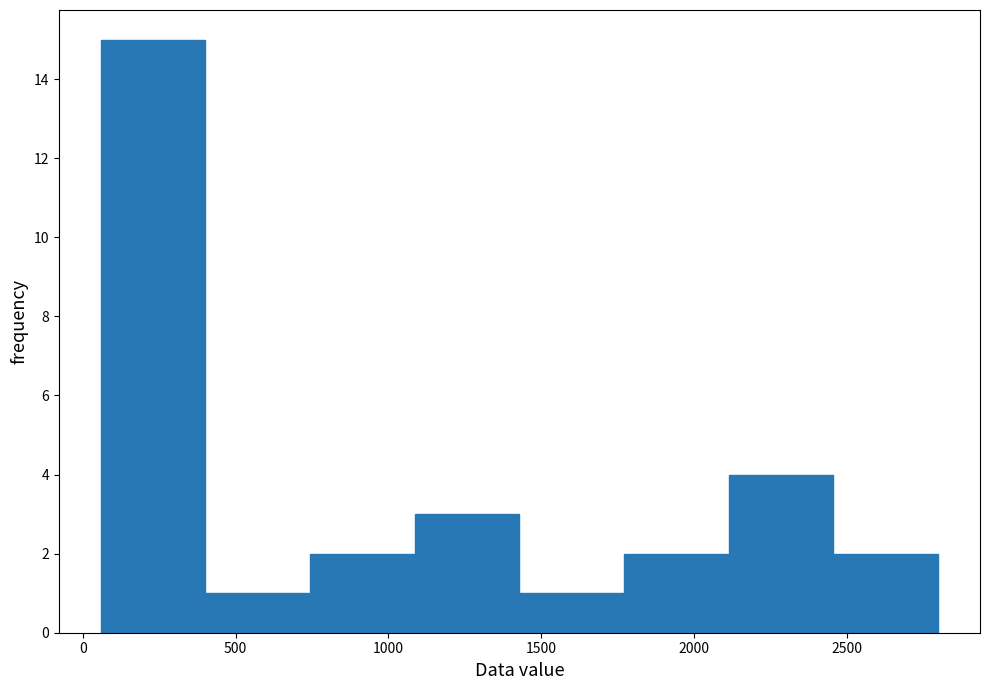

Reading left to right, transcribe this chart: for each bar, give the range it covers on the x-axis and its height. Neither the bar edges nor the heights are printed on the chart, so give them approximately, as read against the axes.

50 to 400: 15
400 to 750: 1
750 to 1100: 2
1100 to 1450: 3
1450 to 1750: 1
1750 to 2100: 2
2100 to 2450: 4
2450 to 2800: 2